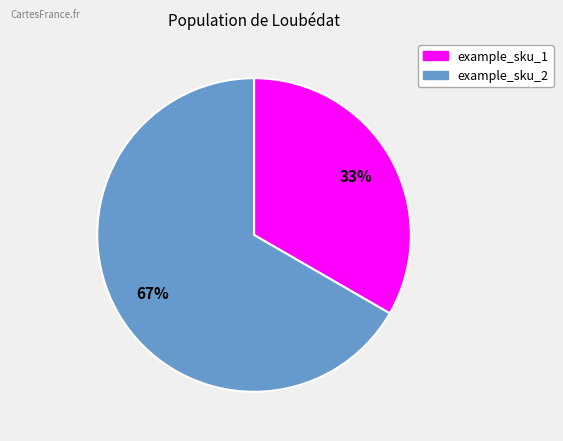

Does example_sku_2 represent more than half of the total?

Yes